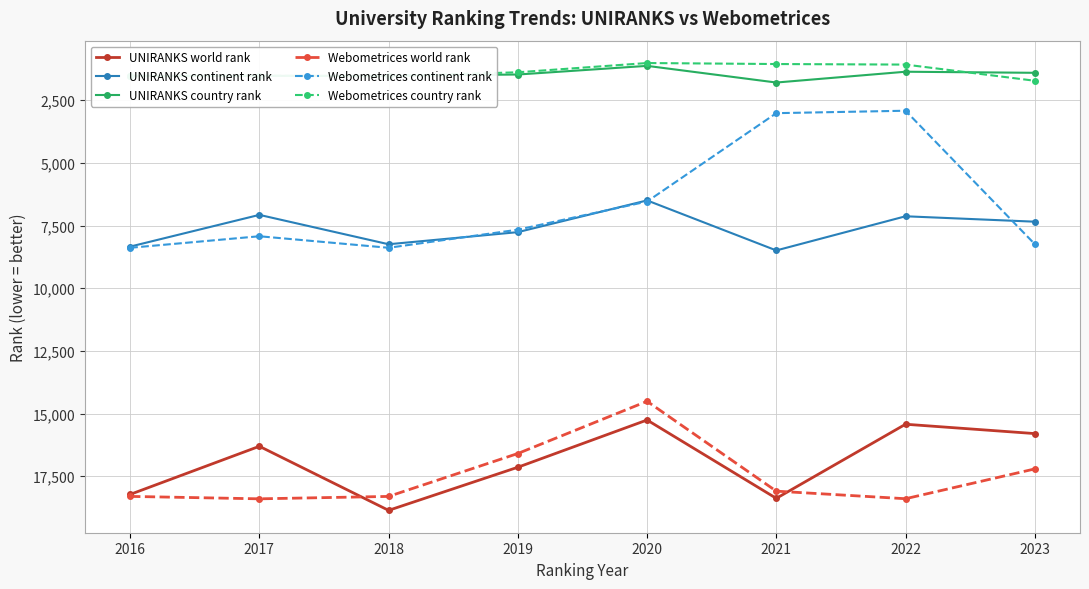

The Webometrices world rank series shows 7158 at 2016. True or false?

False